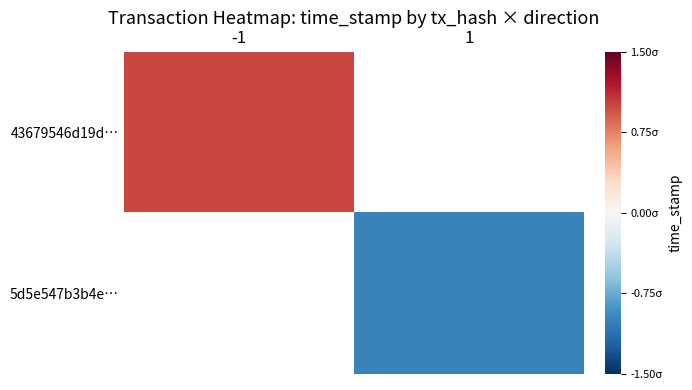

Is it true that 5d5e547b3b4e… equals -1.0 at 1?

True